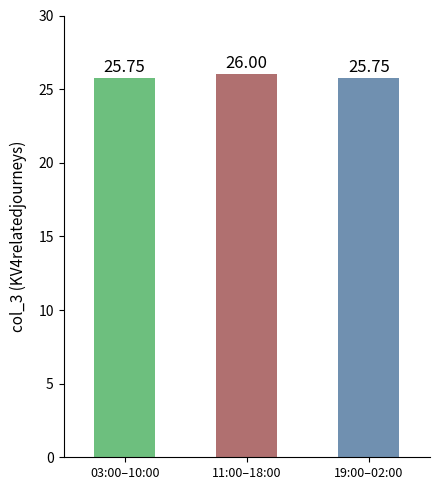

How many bars are there in total?

3